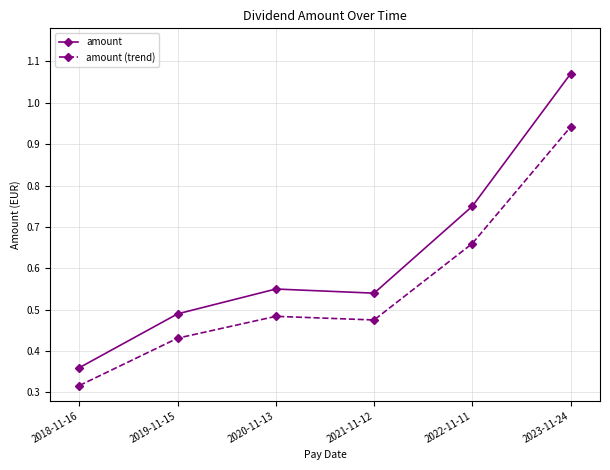

At which label does amount (trend) reach its peak?

2023-11-24